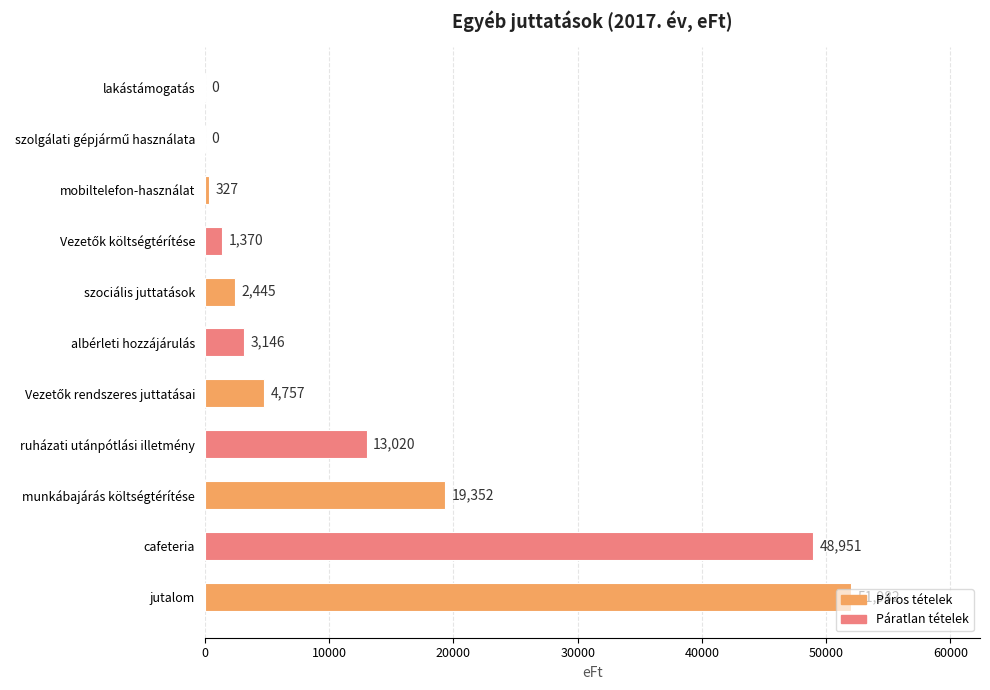

How many categories are shown in the chart?

11